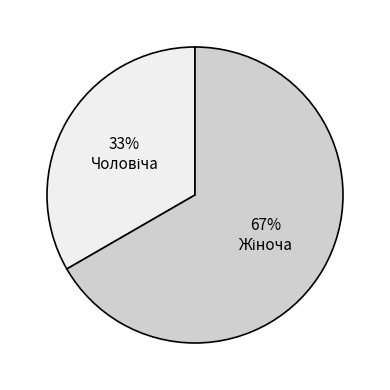

Is there a majority slice in this chart?

Yes